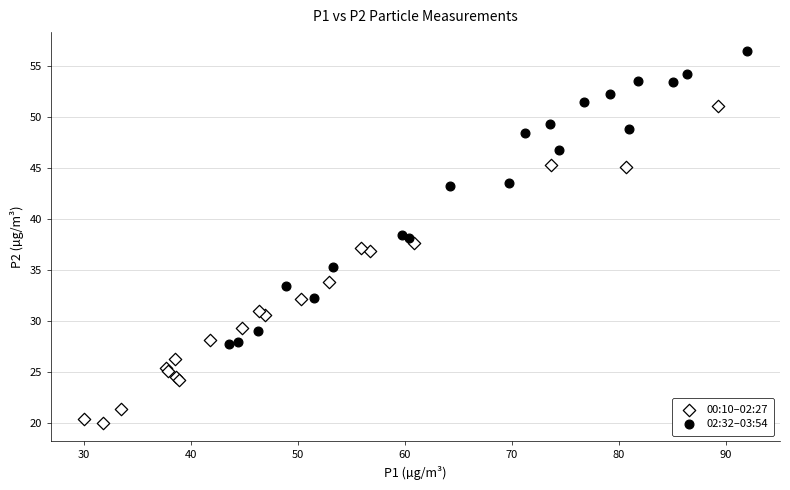

Which series has the largest Y range (max minus min)?

00:10–02:27